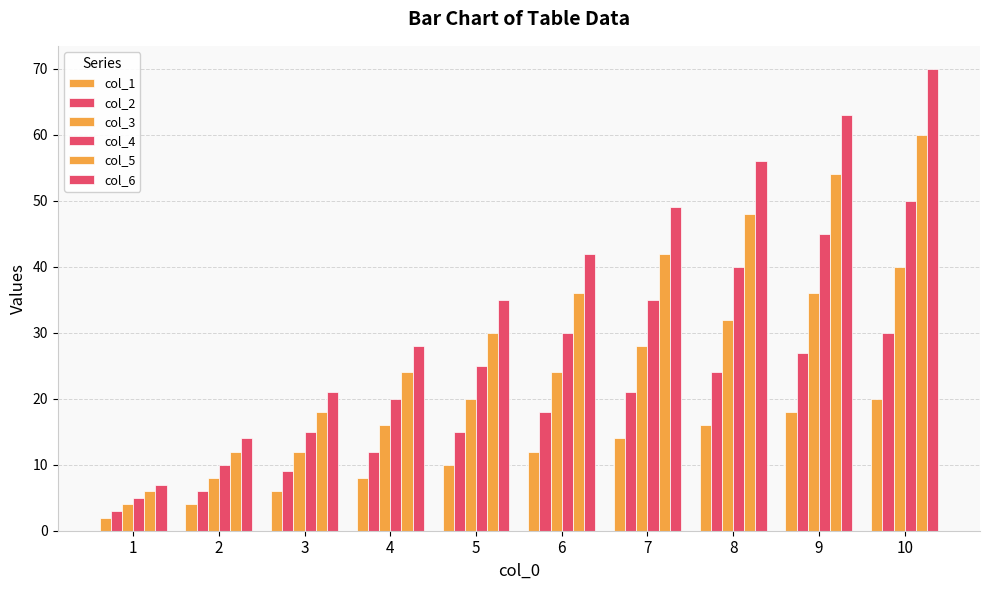

How many bars are there in each group?

6